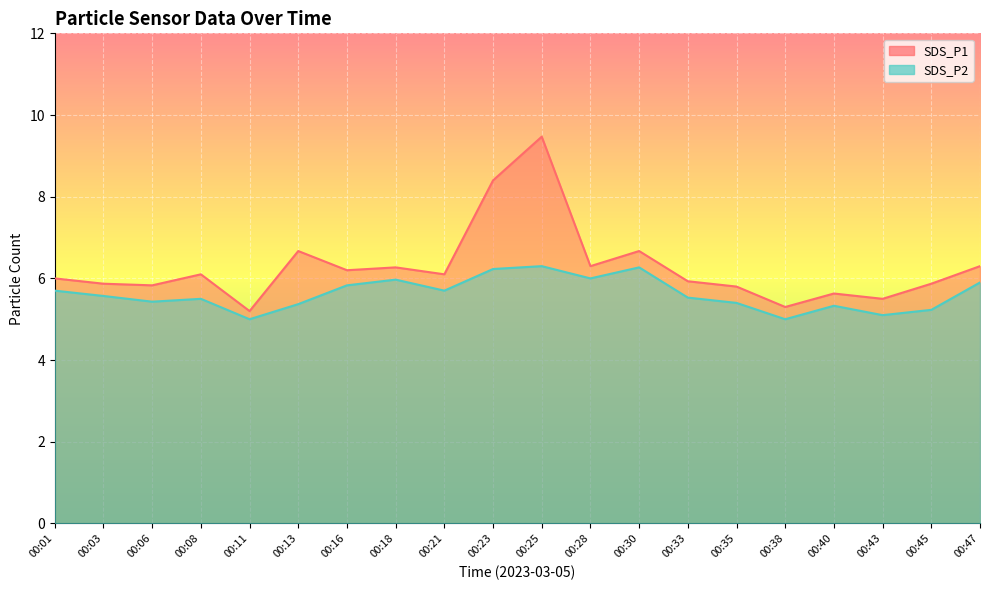

True or false: SDS_P2 and SDS_P1 cross at least once.

False